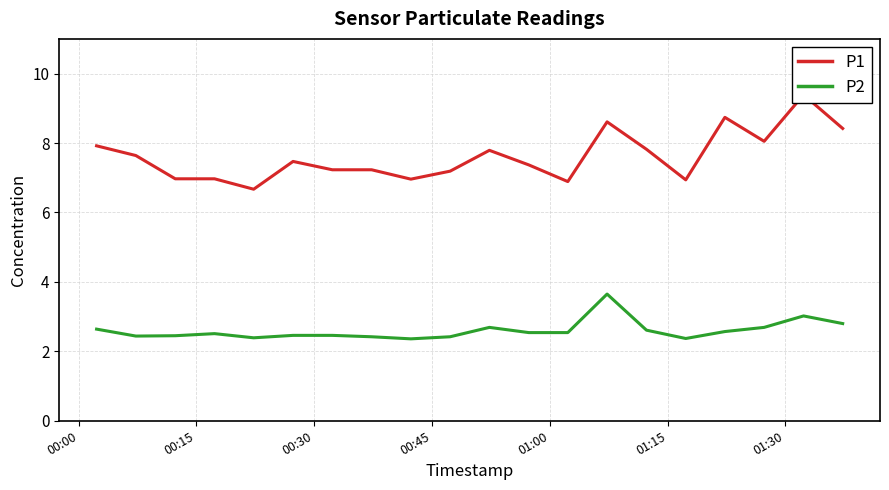

What is the lowest value of the P2 series?

2.4